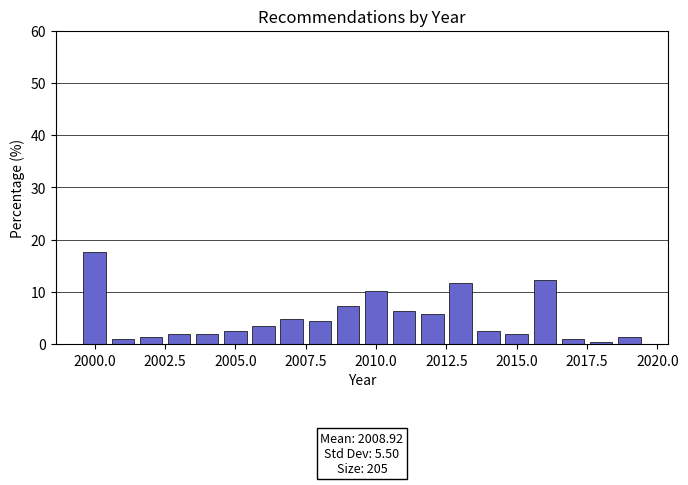

Around what value on the x-axis is the tallest bar? Give the approximate position of its centre, as read against the axis.

2000.0